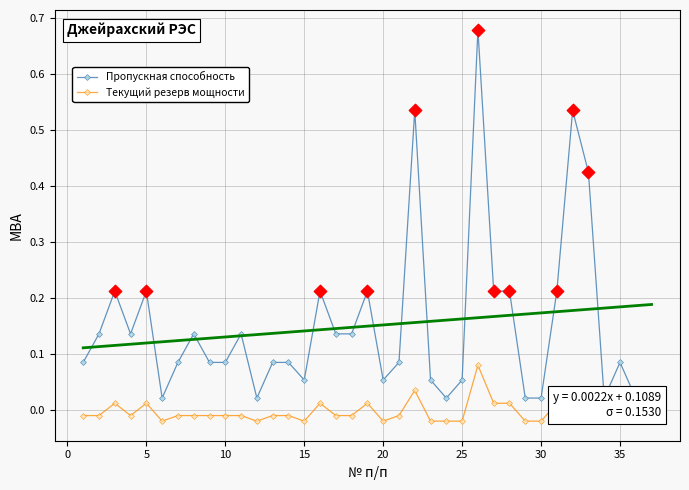

Which series has the largest total across all categories?

Пропускная способность